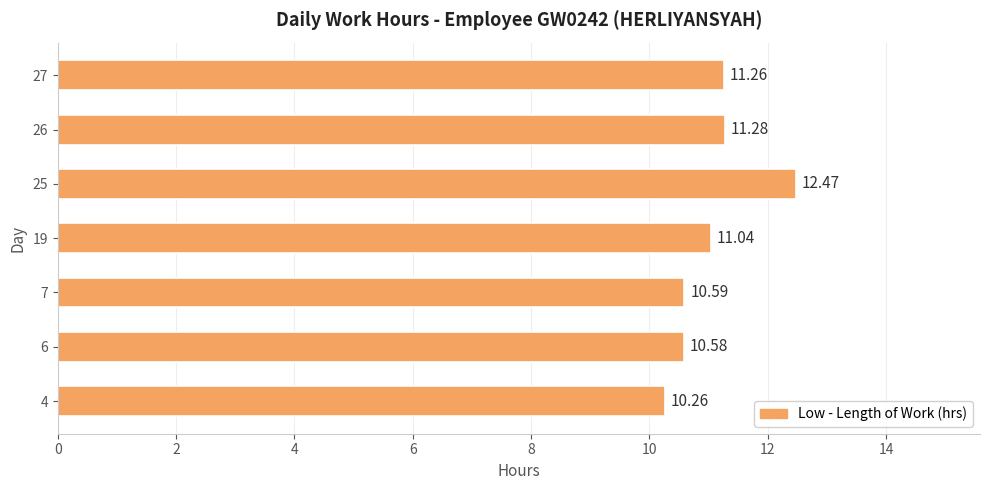

At which category does the chart reach its peak across all series?

25